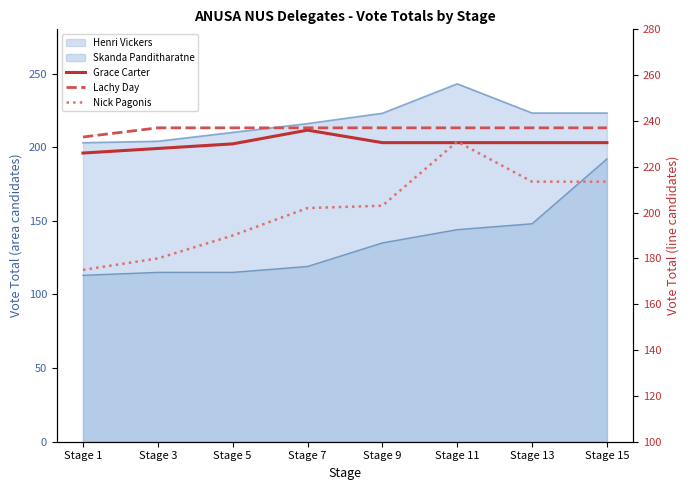

The value of Lachy Day at Stage 7 is 409.8. True or false?

False